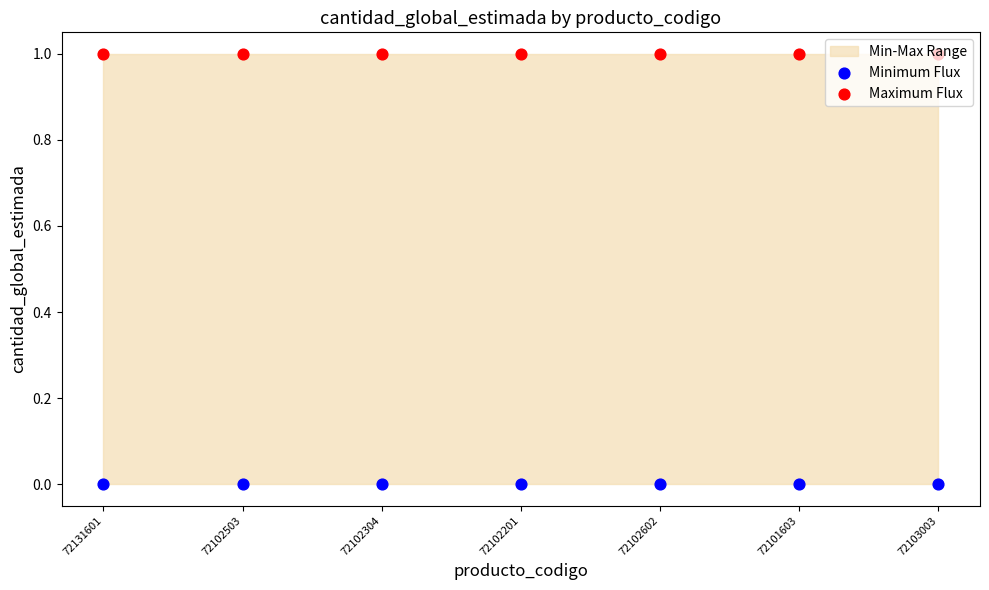

Which series reaches the minimum Y coordinate?

Minimum Flux